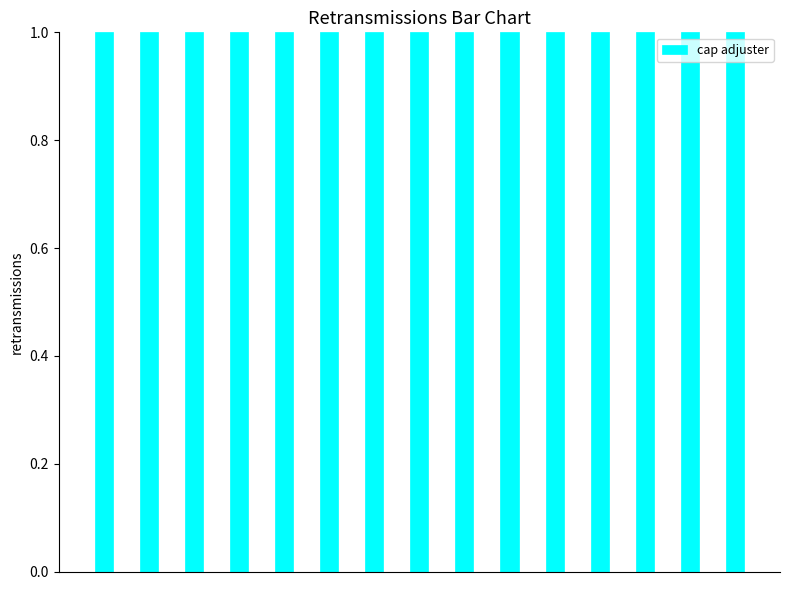

How many data points does each series have?

15